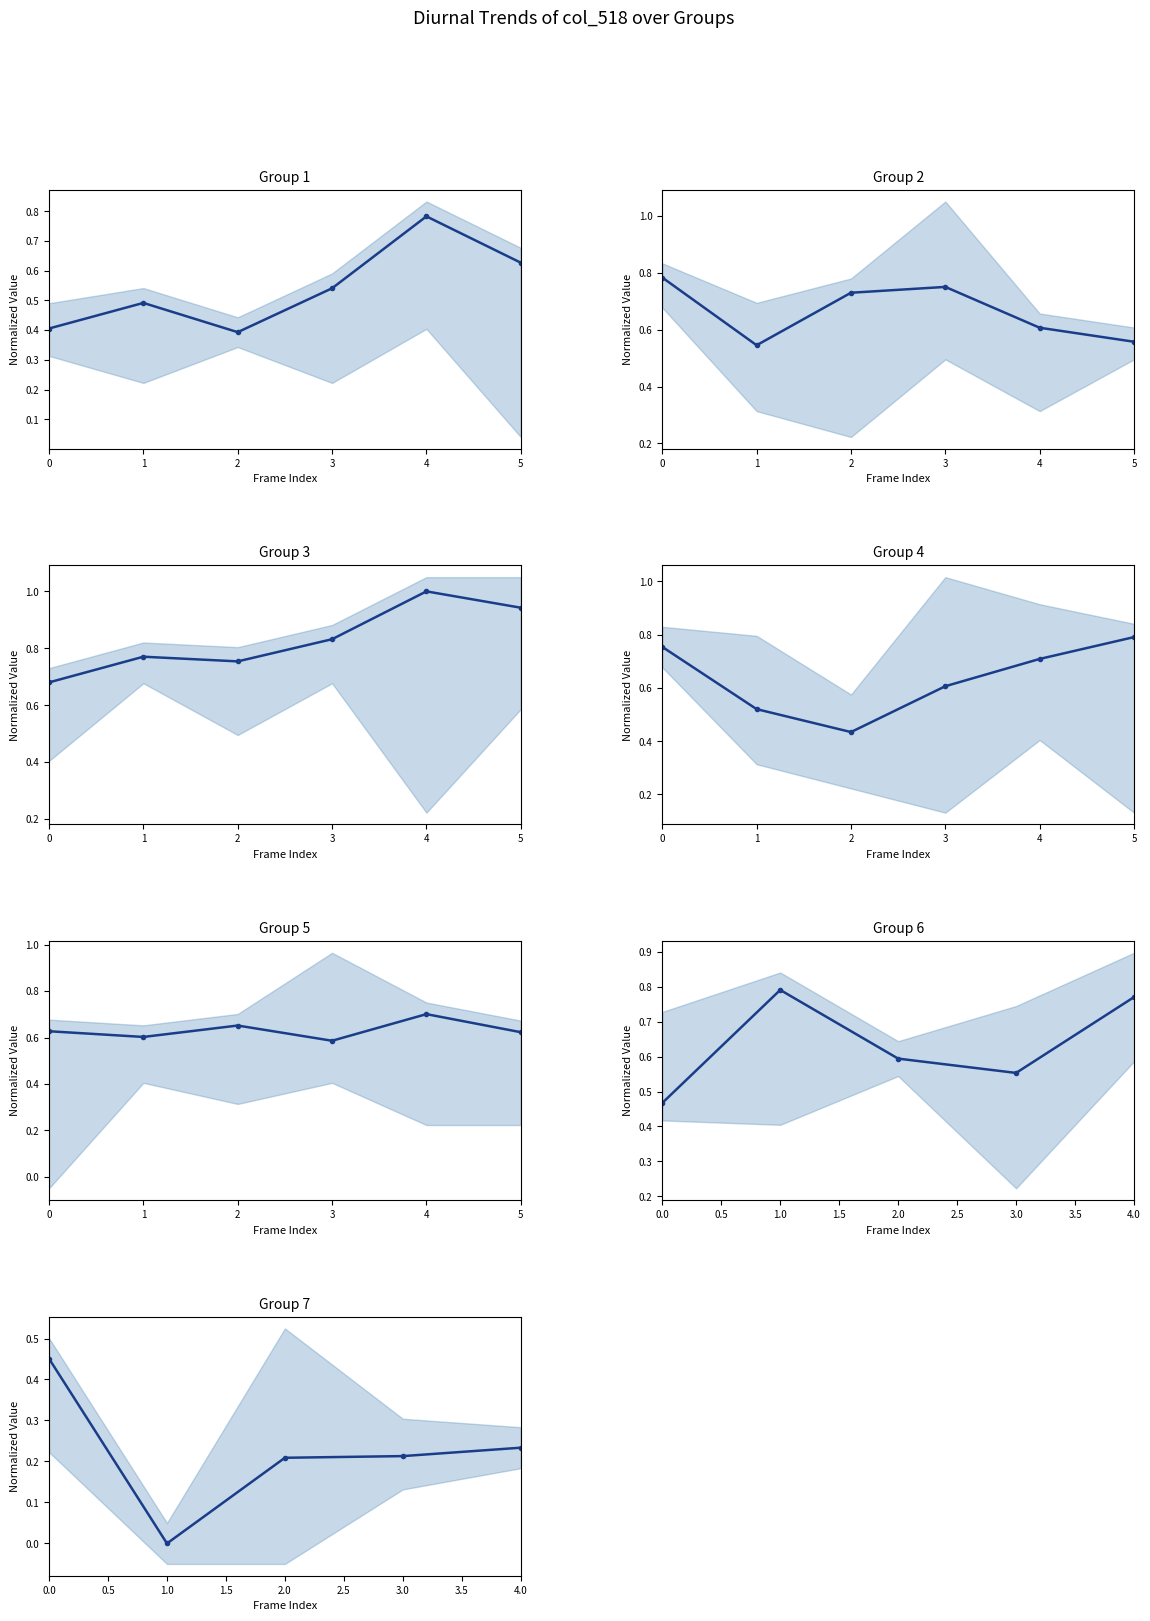

Does the chart display data point markers on the line(s)?

Yes